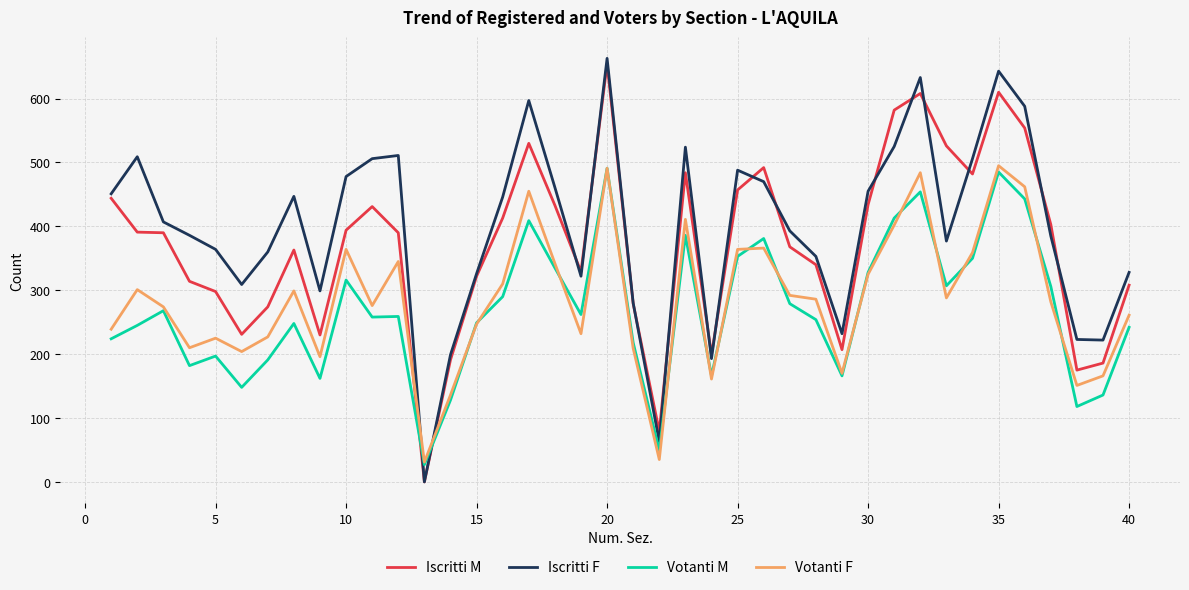

How many values in Iscritti F are above zero?

39